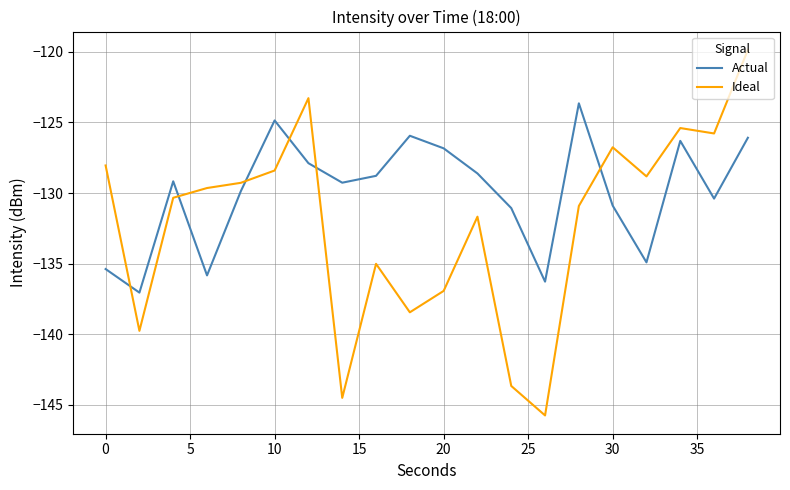

True or false: Actual and Ideal intersect in this chart.

True